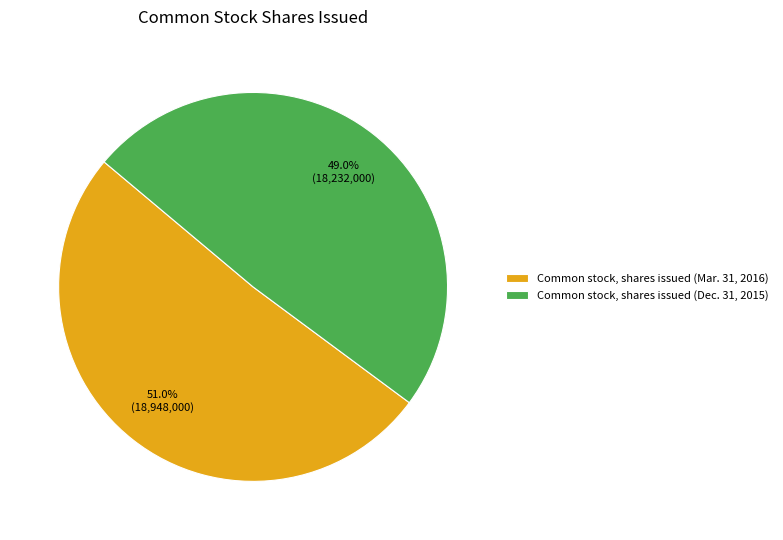

How many segments does this pie chart have?

2